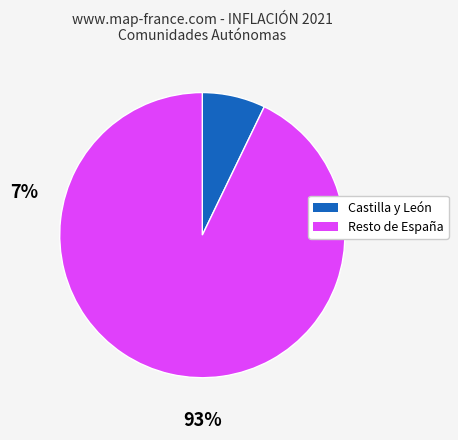

Does any single category account for the majority?

Yes